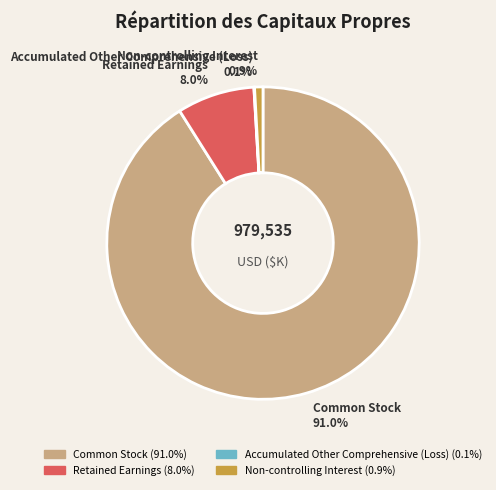

Does any single category account for the majority?

Yes